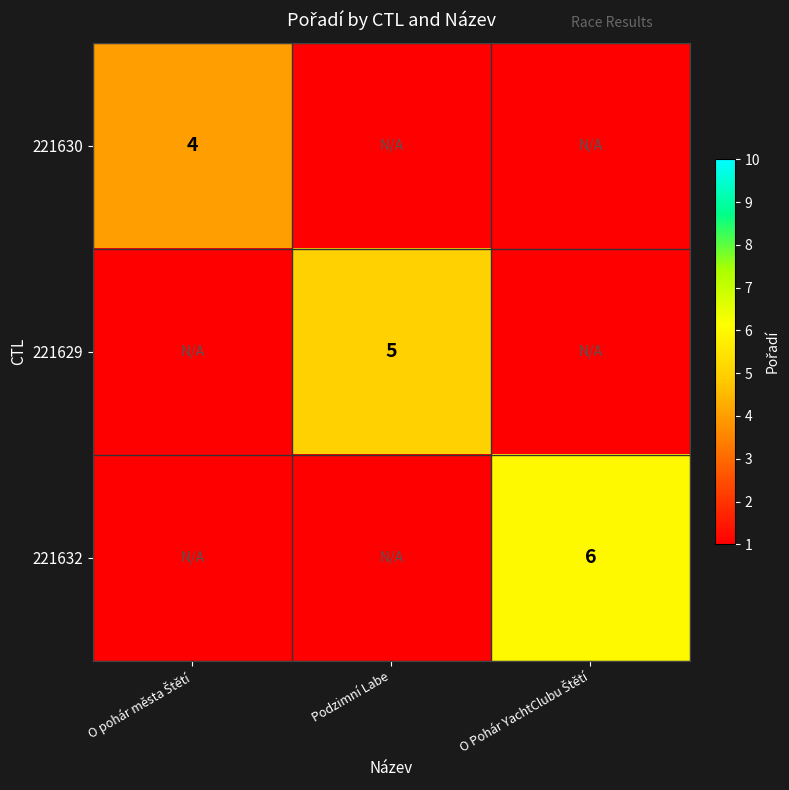

The value of 221629 at Podzimní Labe is 5. True or false?

True